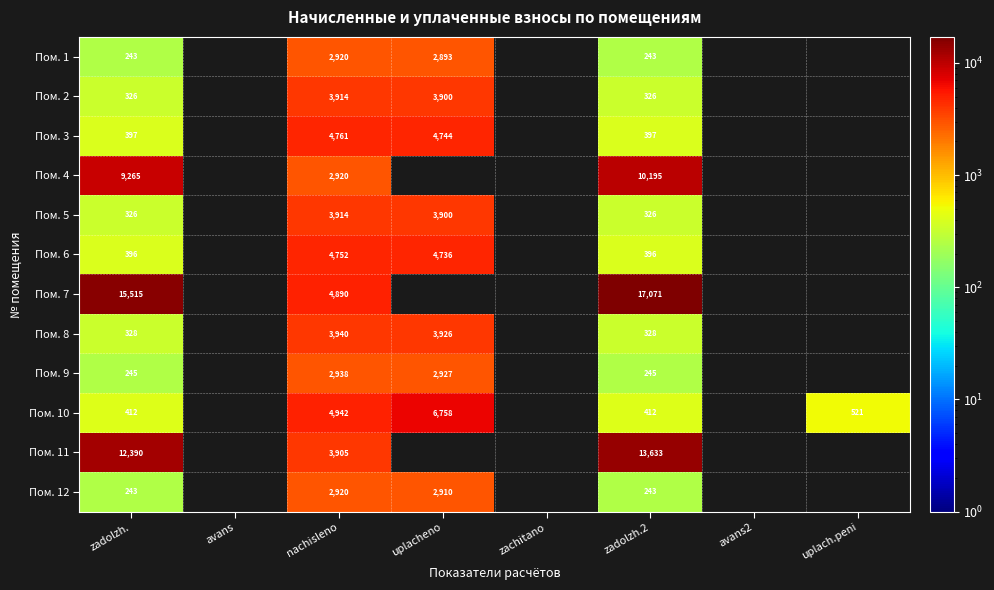

Is the value of Пом. 12 at zadolzh. greater than the value of Пом. 4 at zadolzh.2?

No